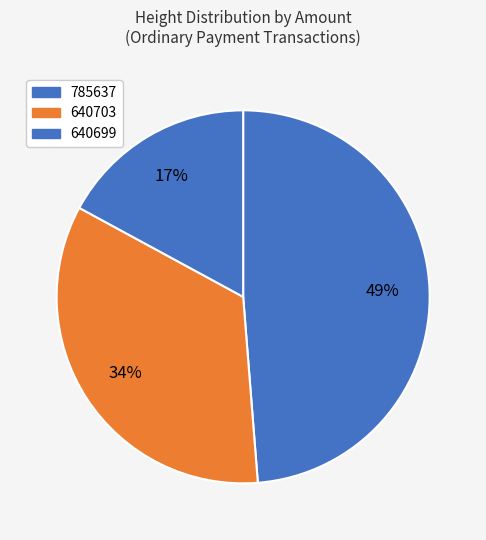

How many slices are in this pie chart?

3